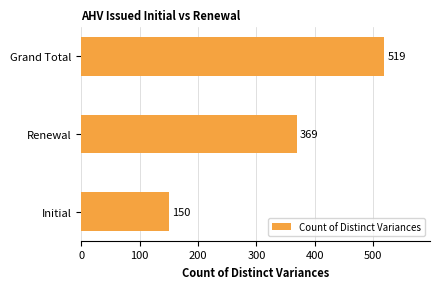

What is the maximum value shown in the chart?

519